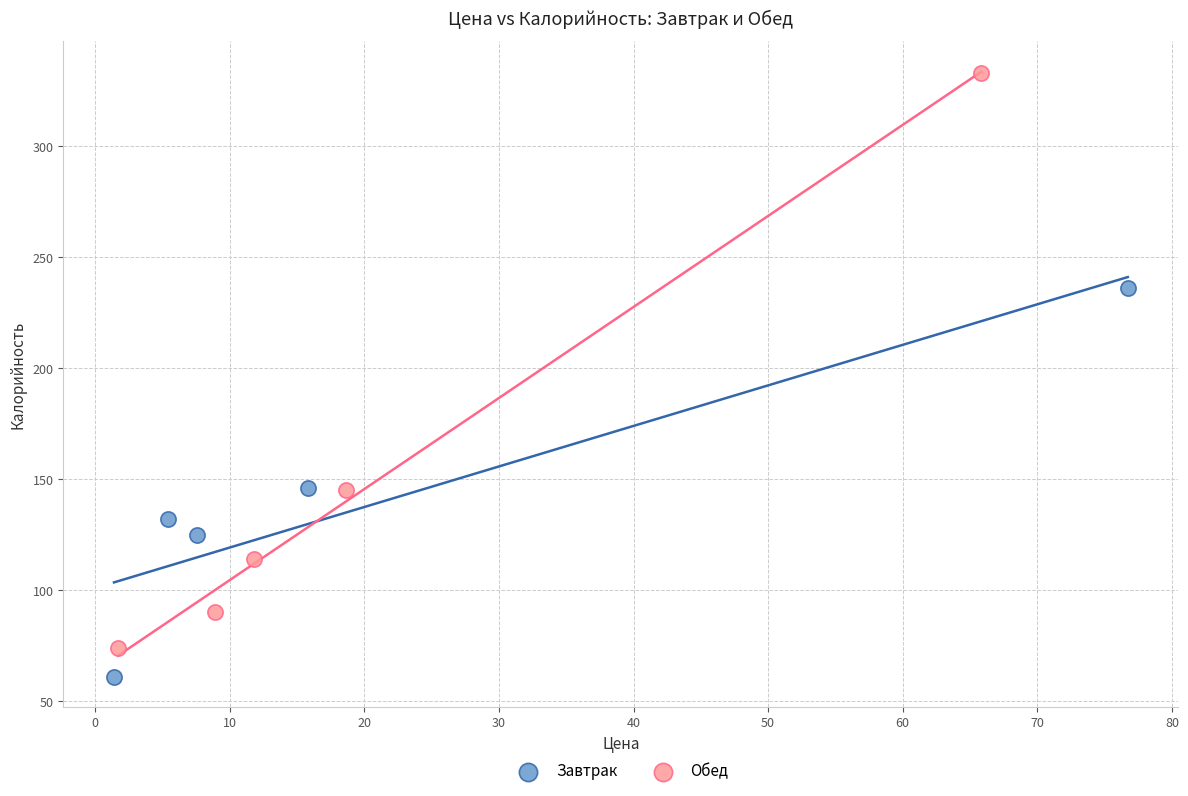

Which series reaches the minimum Y coordinate?

Завтрак